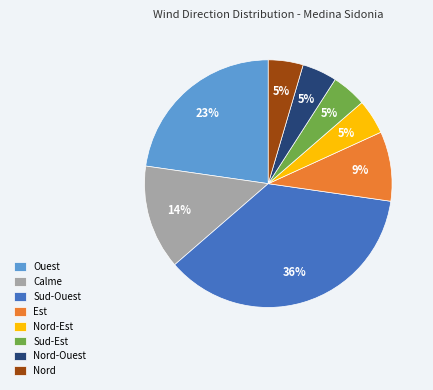

How many segments does this pie chart have?

8